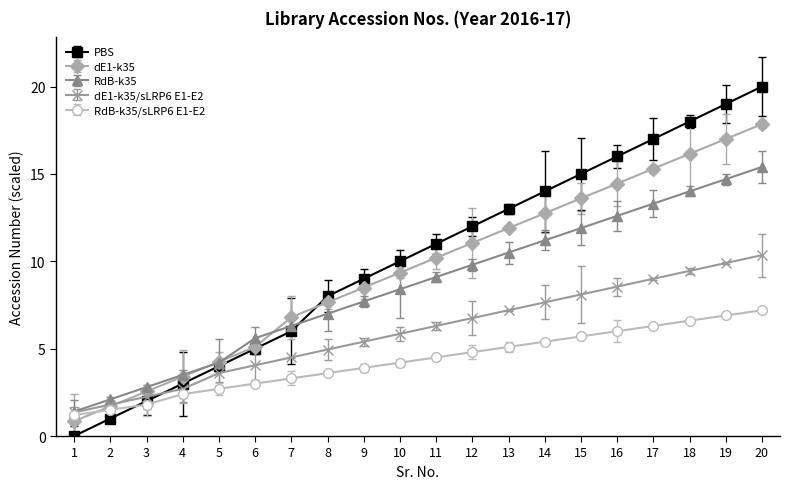

List the labels in order of RdB-k35 value, largest first.

20, 19, 18, 17, 16, 15, 14, 13, 12, 11, 10, 9, 8, 7, 6, 5, 4, 3, 2, 1